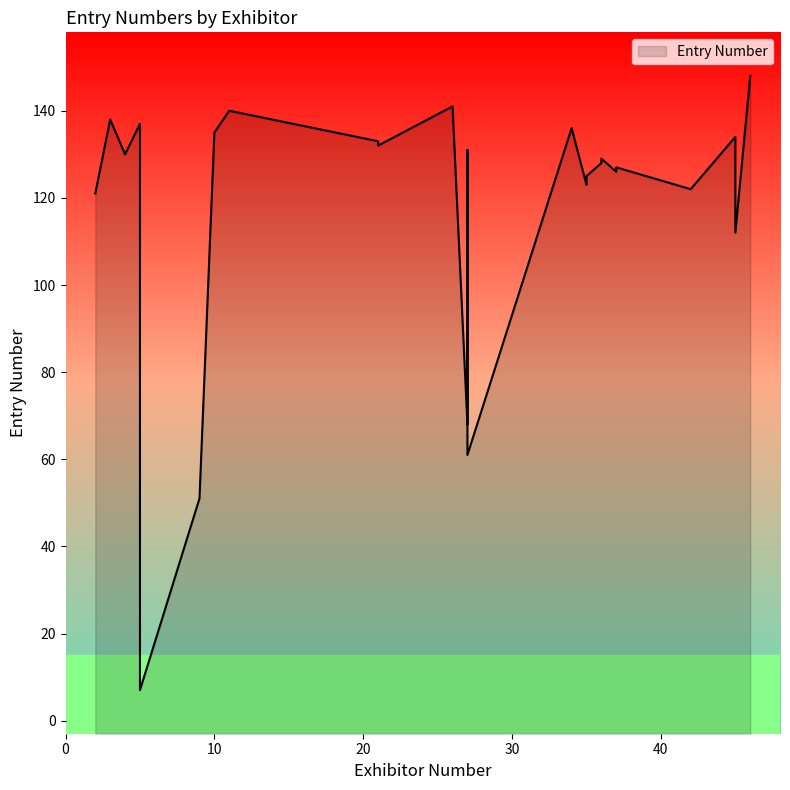

What is the smallest value displayed?

7